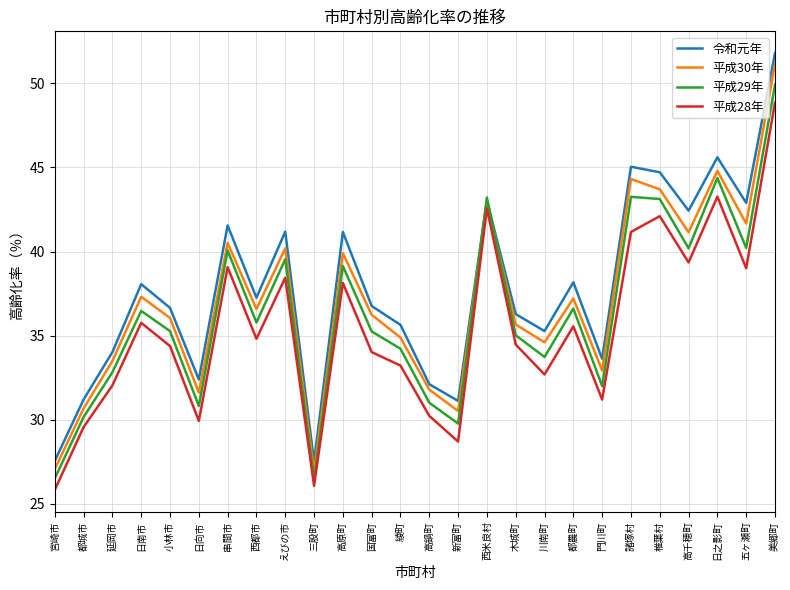

What is the difference between the highest and lowest values at 美郷町?

2.9